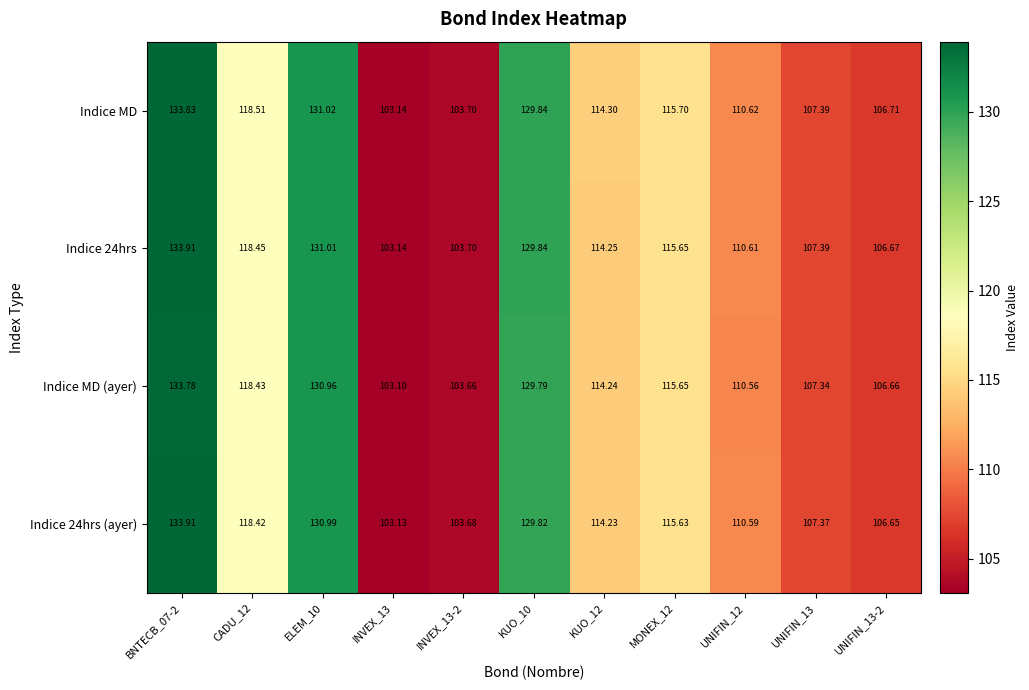

Is the value of Indice MD at KUO_10 greater than the value of Indice 24hrs at INVEX_13?

Yes